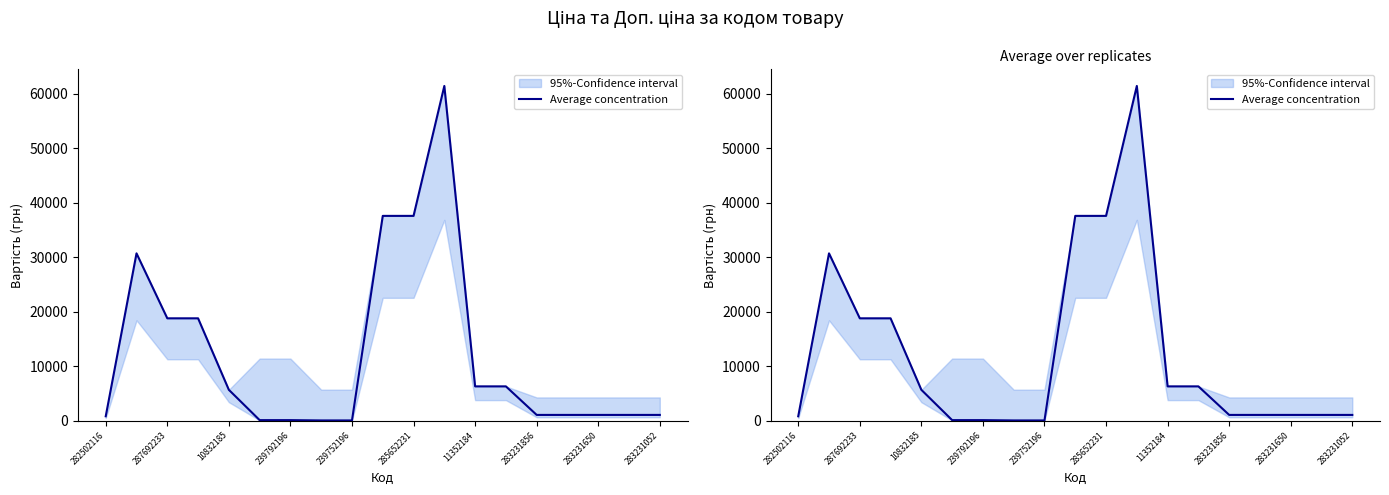

At which label does the data first exceed 1069?

287692233